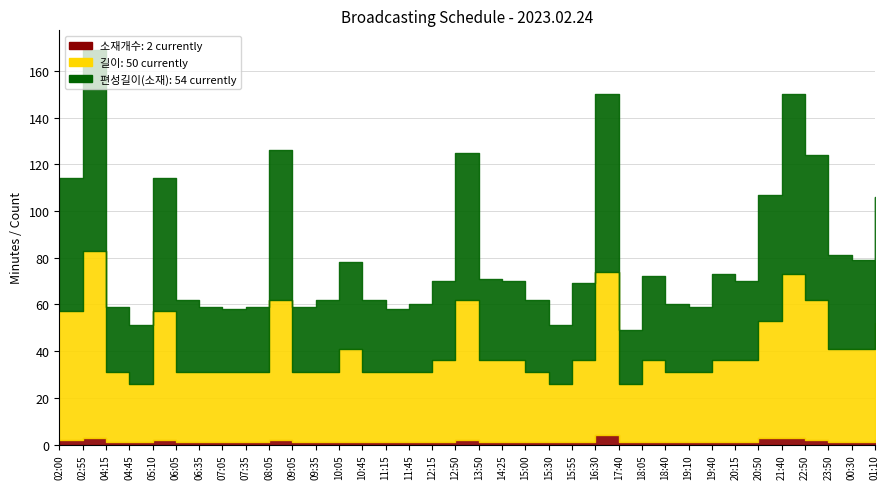

What is the label of the 15th point from the left?

11:15